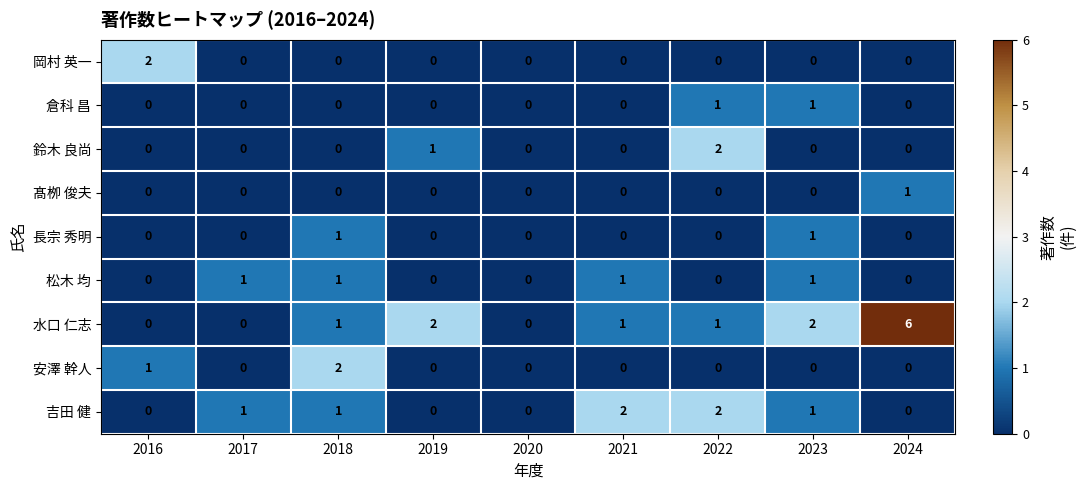

Count the 吉田 健 values in the range 0 to 1.

7